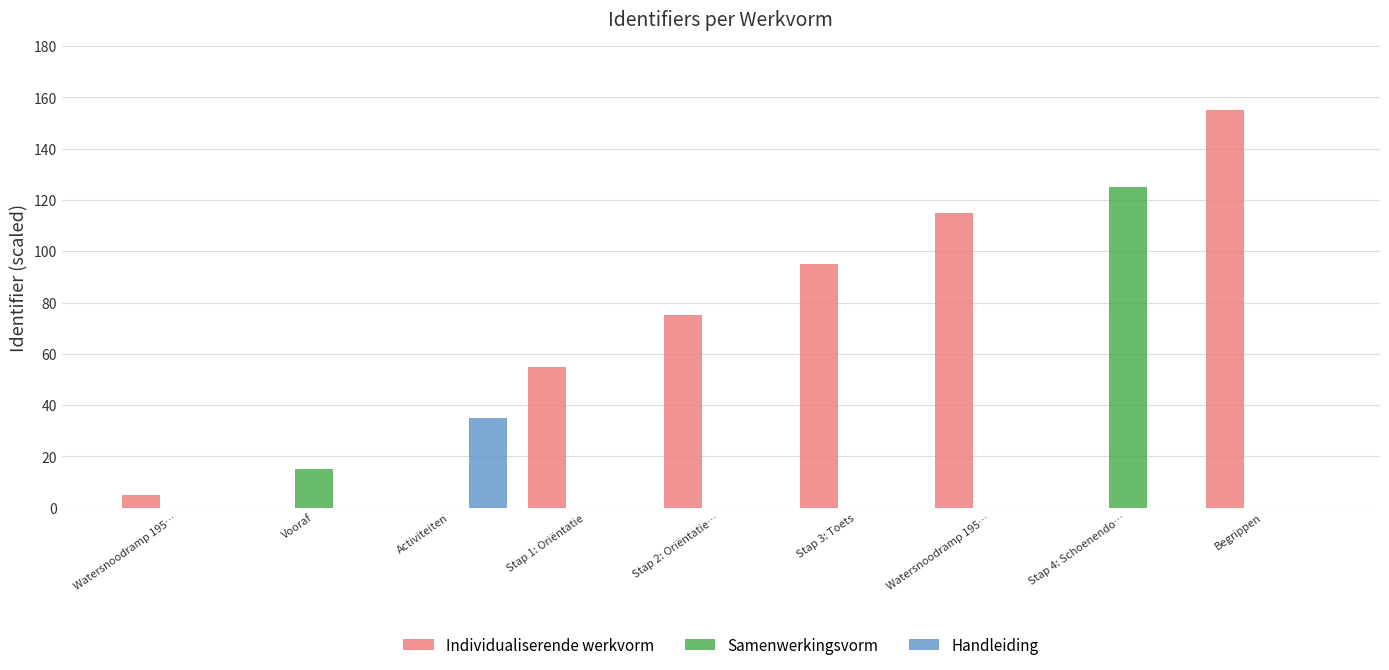

What are all the series names shown in the legend?

Individualiserende werkvorm, Samenwerkingsvorm, Handleiding